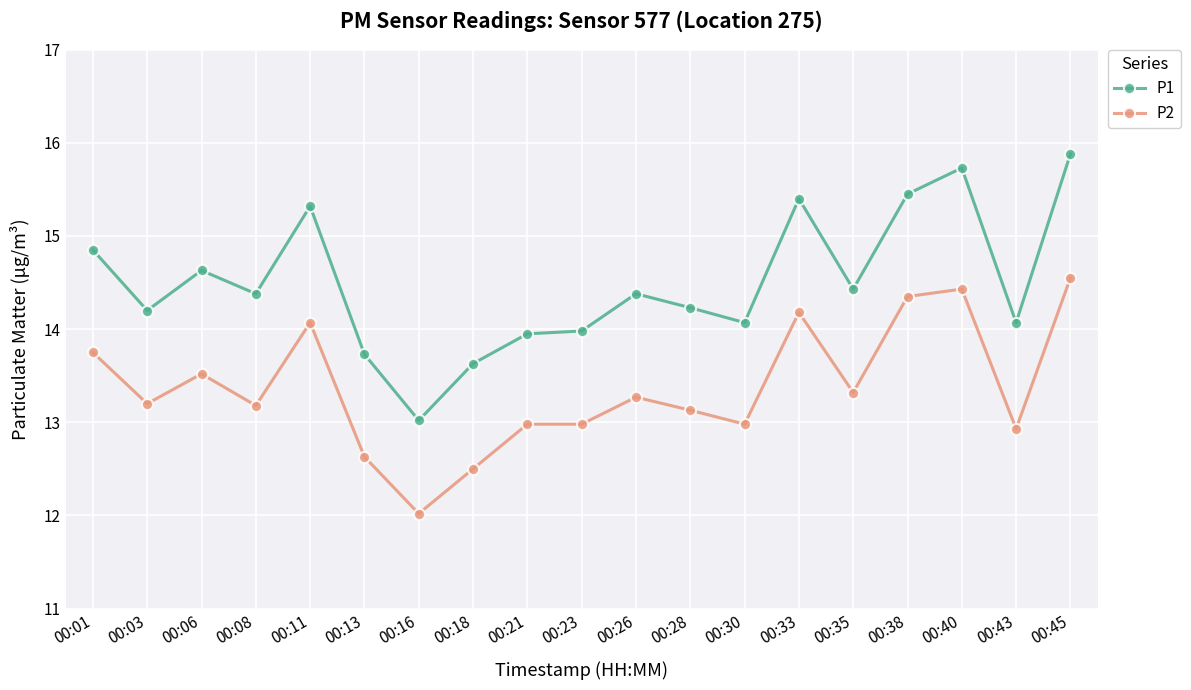

At which category does P2 reach its first local peak?

00:06